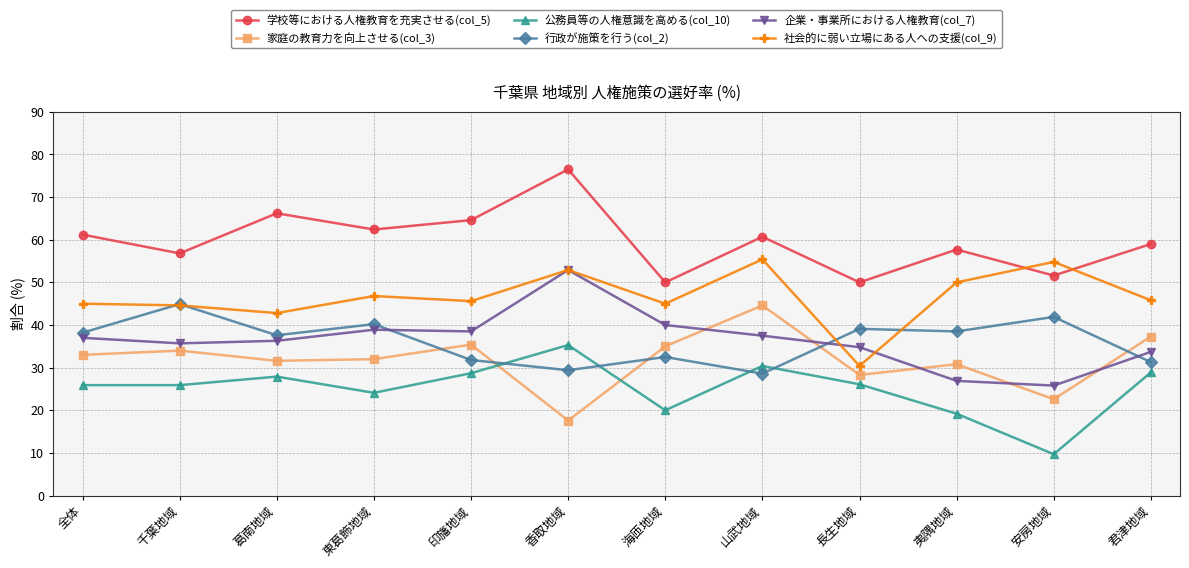

What is the minimum value for 学校等における人権教育を充実させる(col_5)?

50.0